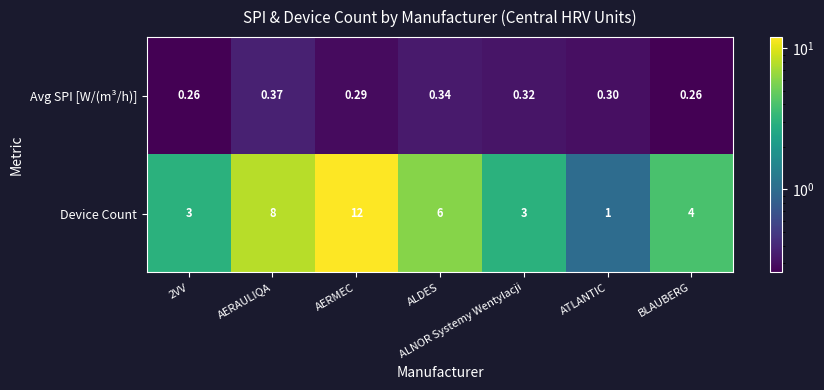

List the series in order of their overall mean, highest first.

Device Count, Avg SPI [W/(m³/h)]